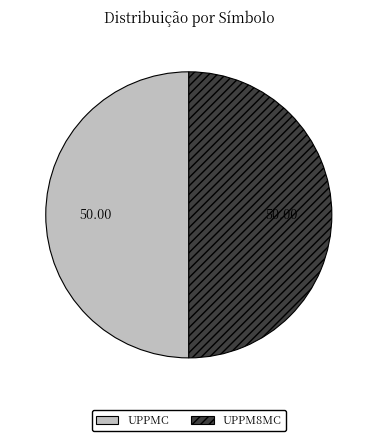

Is the sum of UPPMC and UPPM8MC greater than half?

Yes